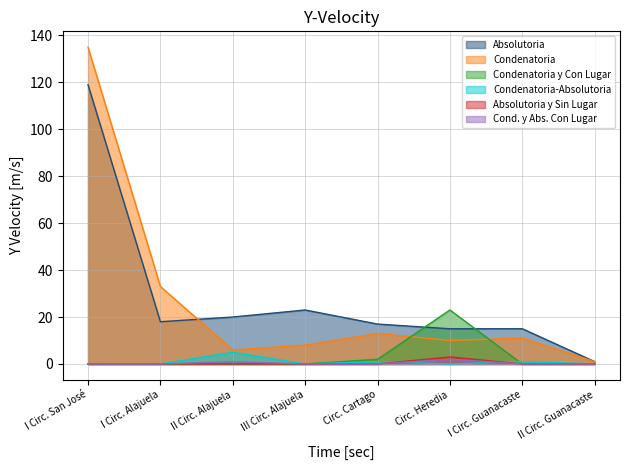

What is the label of the 7th point from the left?

I Circ. Guanacaste